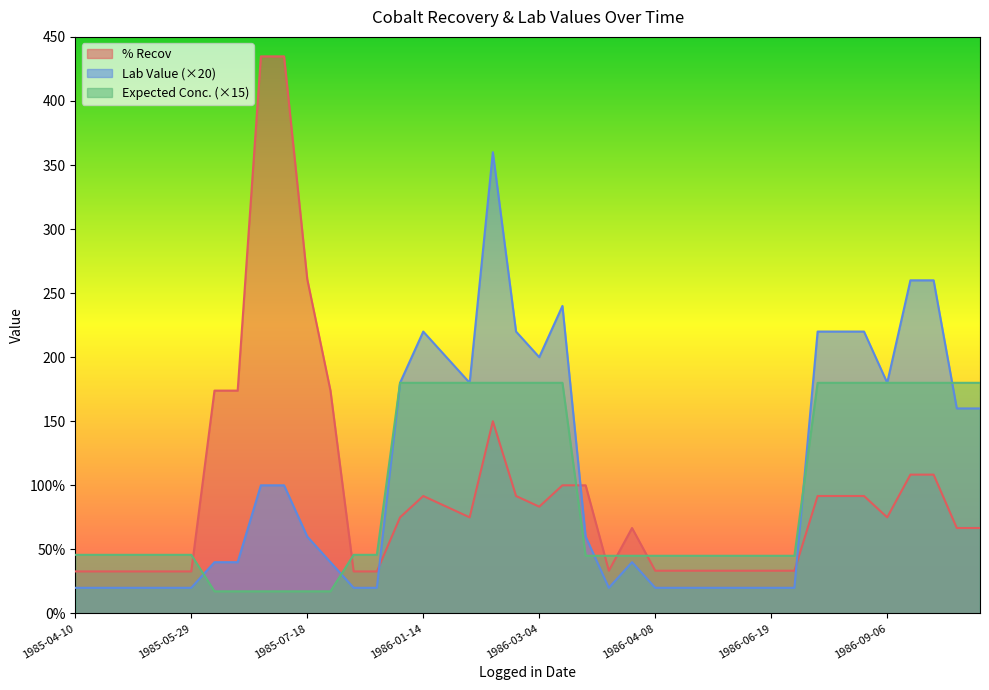

How many values in the Expected Conc. series exceed 45?

24